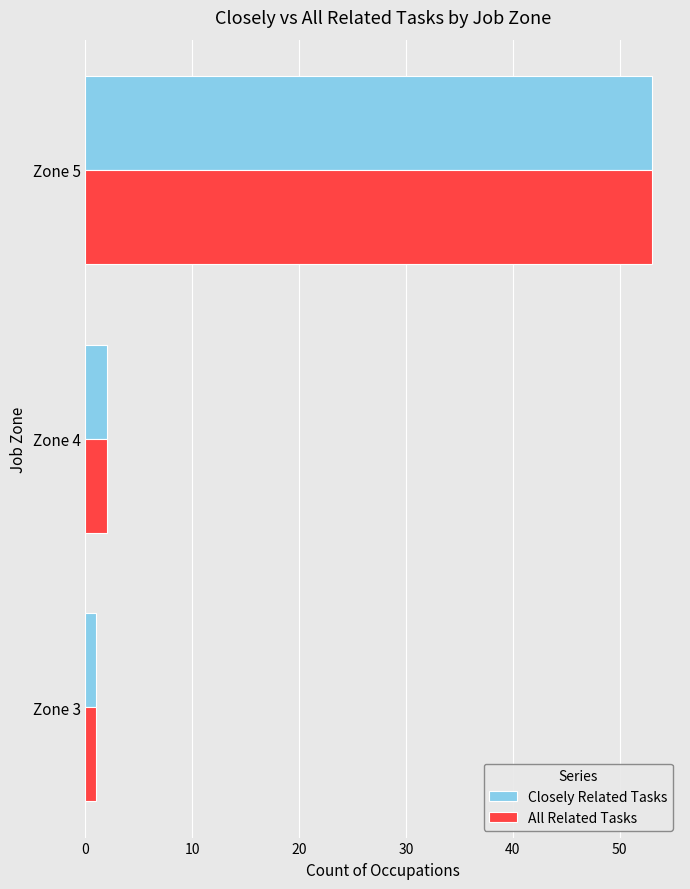

Which category has the highest value in the Closely Related Tasks series?

Zone 5